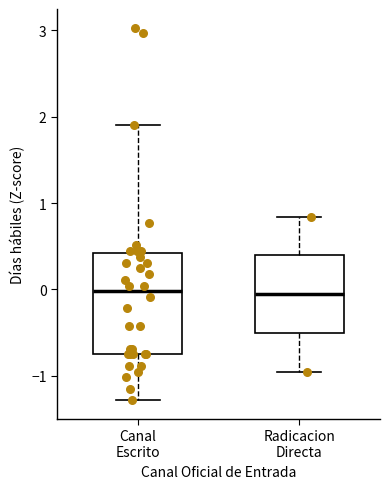

Which box is the tallest, from its lower edge to its upper edge?

Canal Escrito